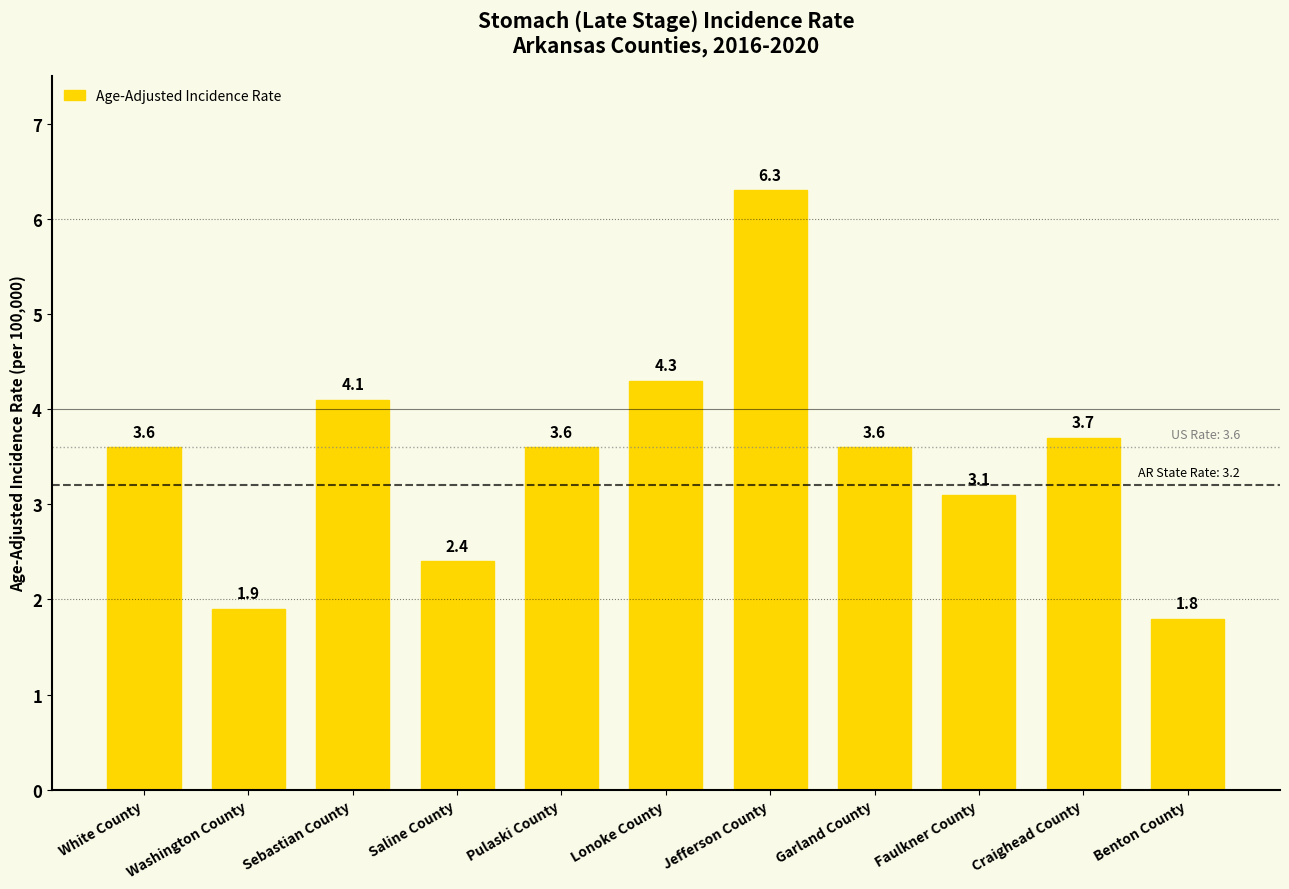

Which has a higher value, Lonoke County or Saline County?

Lonoke County